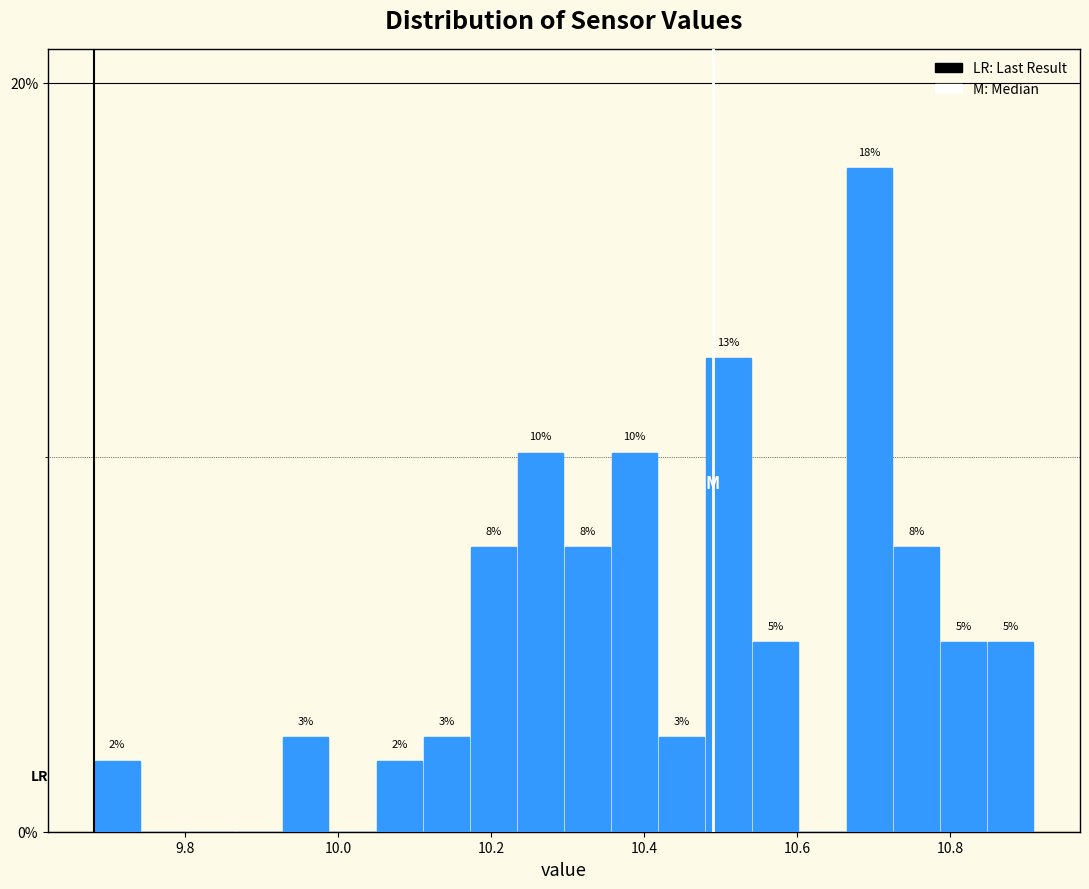

Around what value on the x-axis is the tallest bar? Give the approximate position of its centre, as read against the axis.

10.70